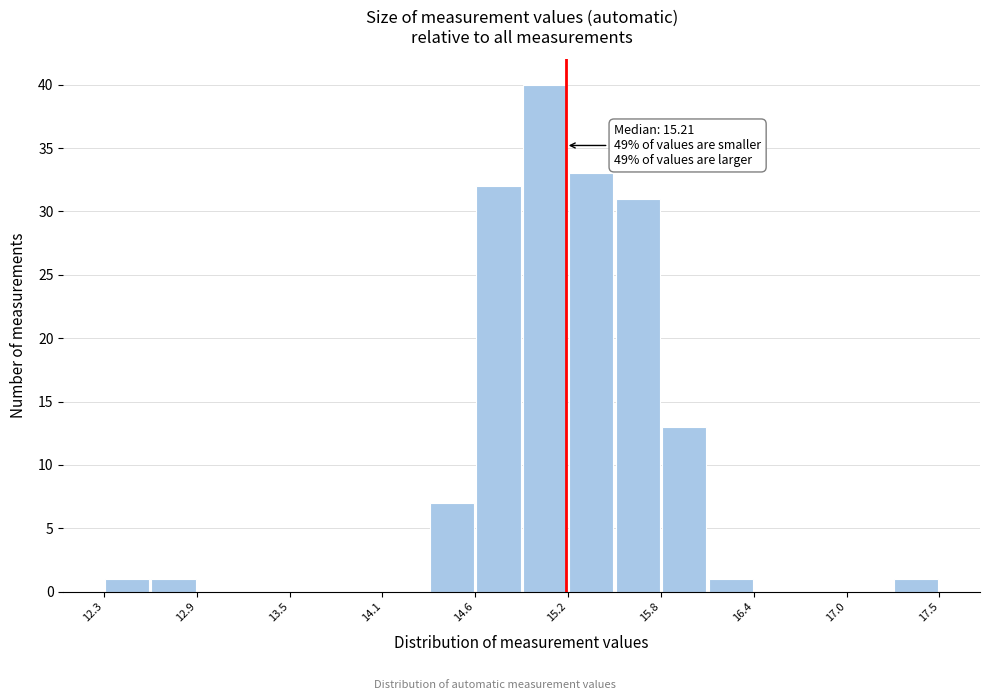

Around what value on the x-axis is the tallest bar? Give the approximate position of its centre, as read against the axis.

15.1